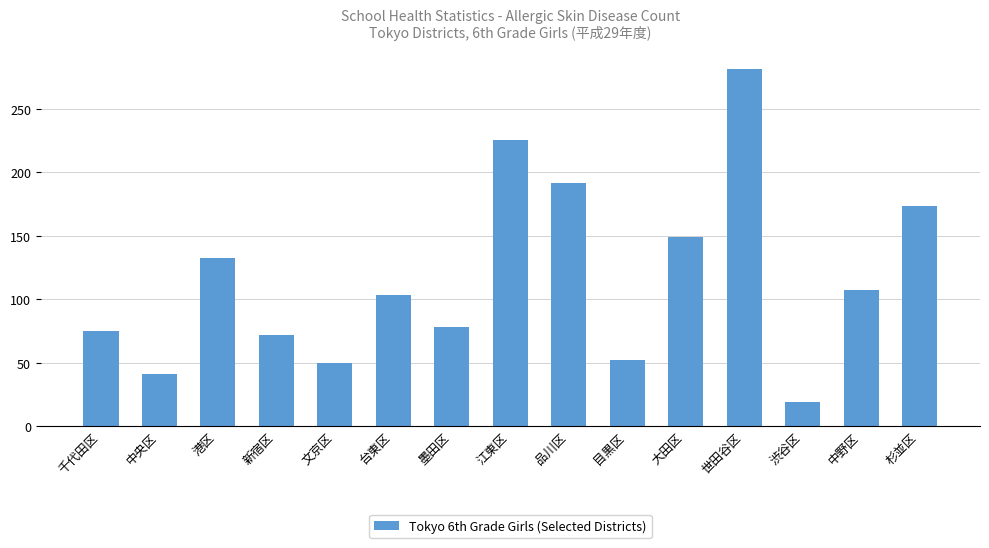

At which category does the chart reach its peak across all series?

世田谷区